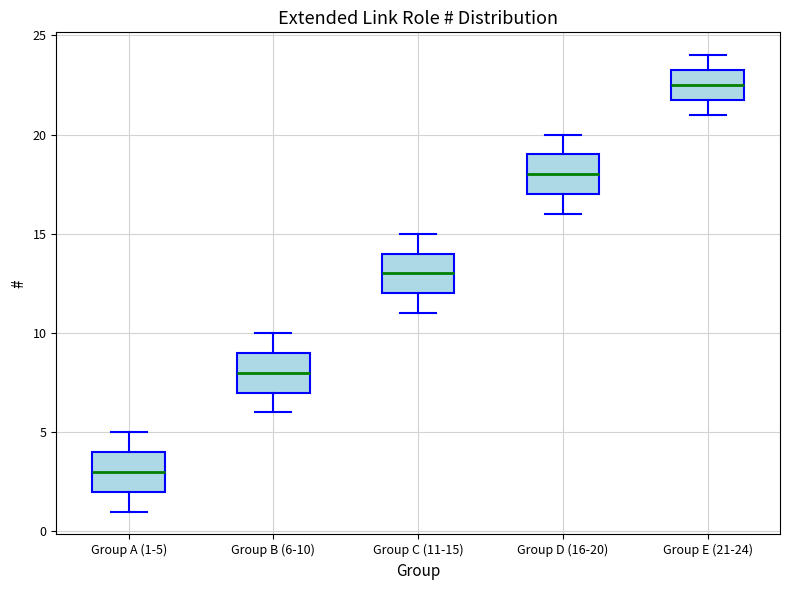

Reading left to right, read every box against the y-axis: the position of its median line, the range the box covers, and the ends of its whiskers. The values are not printed on the chart, so give them approximately, as read against the axis.

Group A (1-5): median 3.0, box 2.0 to 4.0, whiskers 1.0 to 5.0
Group B (6-10): median 8.0, box 7.0 to 9.0, whiskers 6.0 to 10.0
Group C (11-15): median 13.0, box 12.0 to 14.0, whiskers 11.0 to 15.0
Group D (16-20): median 18.0, box 17.0 to 19.0, whiskers 16.0 to 20.0
Group E (21-24): median 22.5, box 22.0 to 23.5, whiskers 21.0 to 24.0